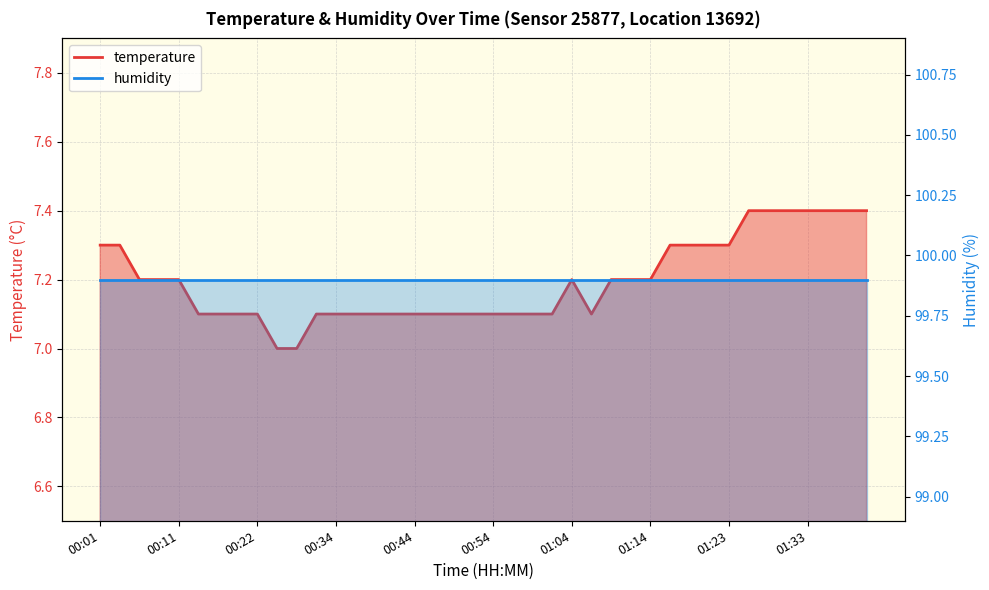

What is the difference between the second highest and minimum values?

0.4